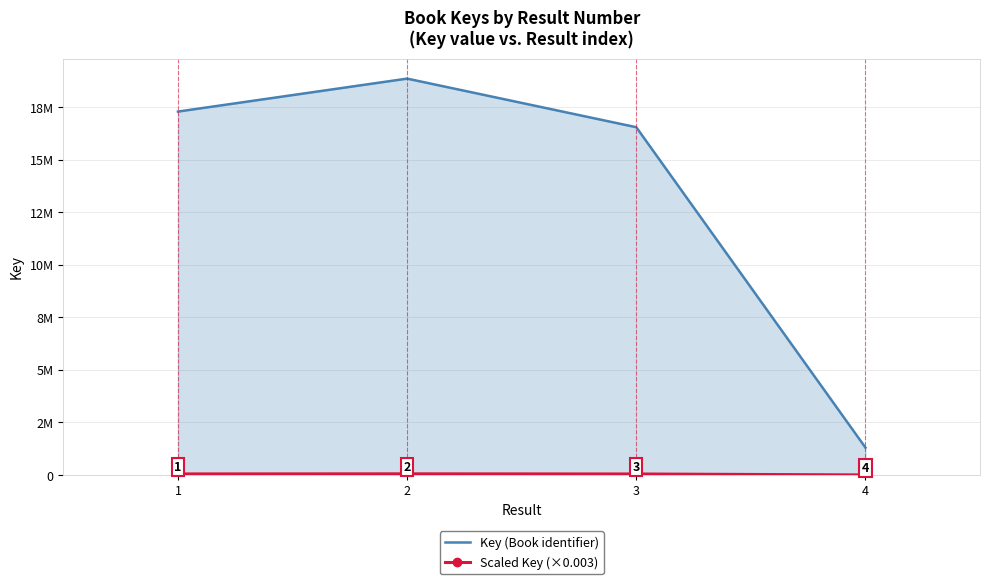

Is the value of Scaled Key (×0.003) at 3 greater than the value of Key (Book identifier) at 3?

No